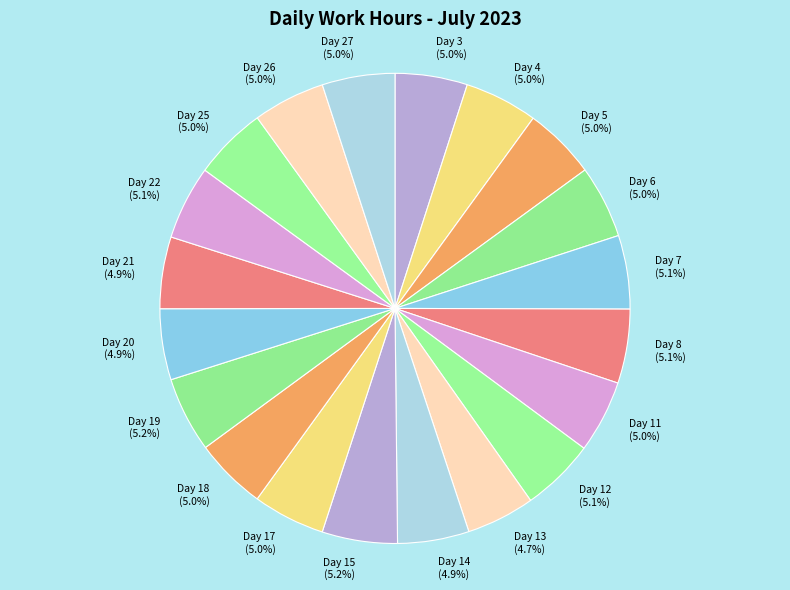

Count the number of slices in the pie.

20